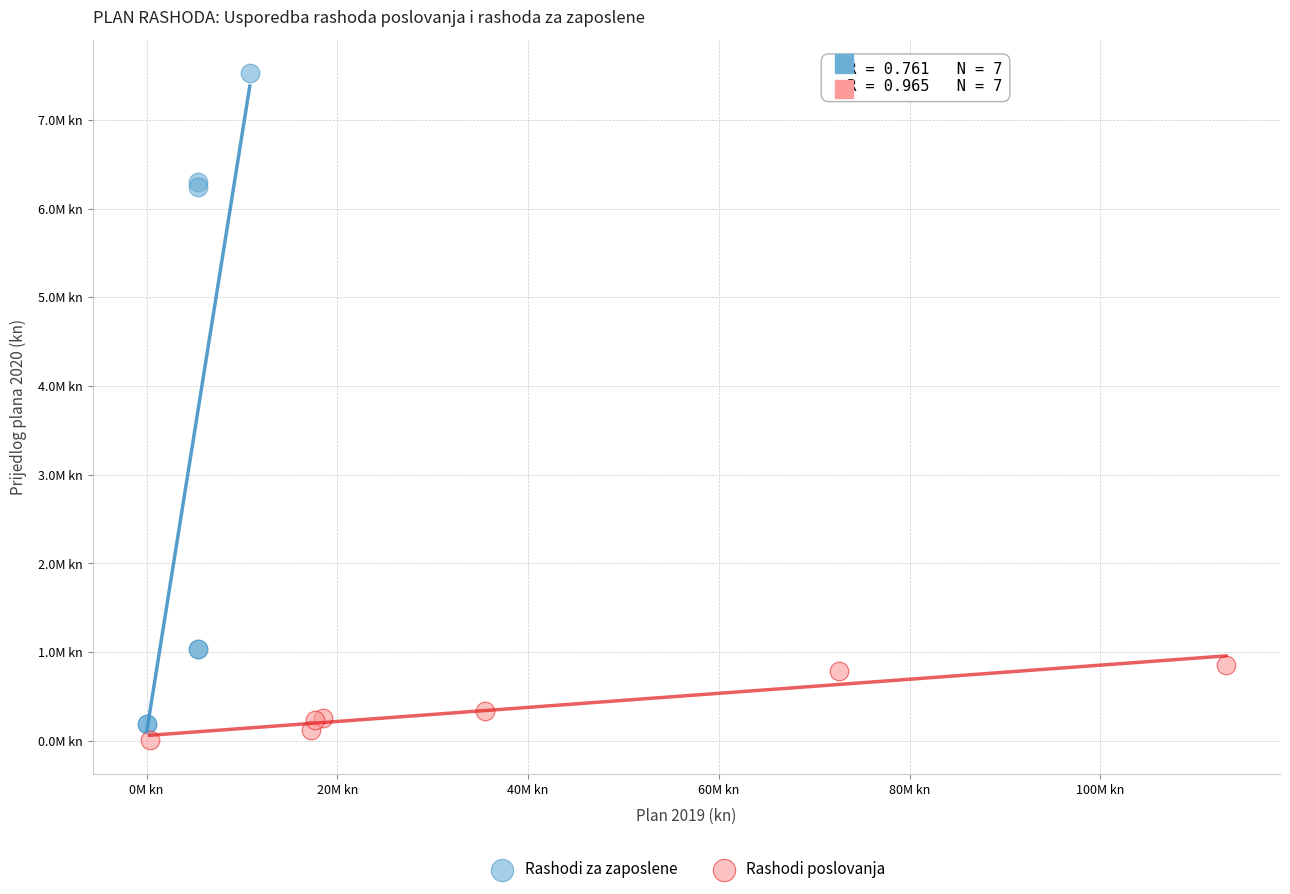

What are all the series names shown in the legend?

Rashodi za zaposlene, Rashodi poslovanja